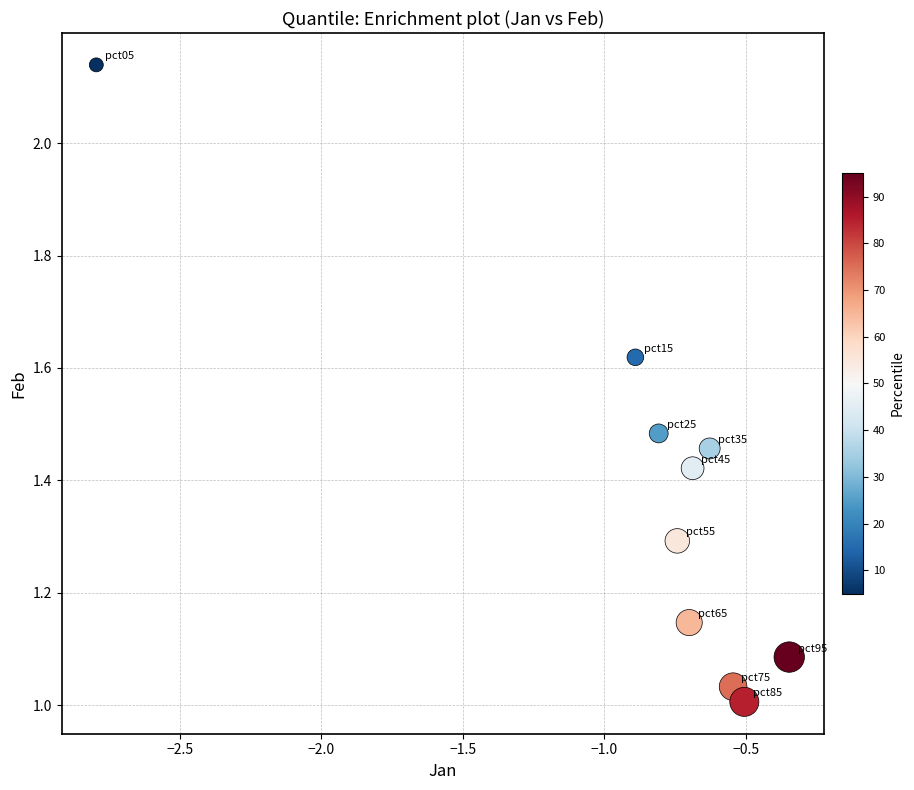

What is the average X value?

-0.9